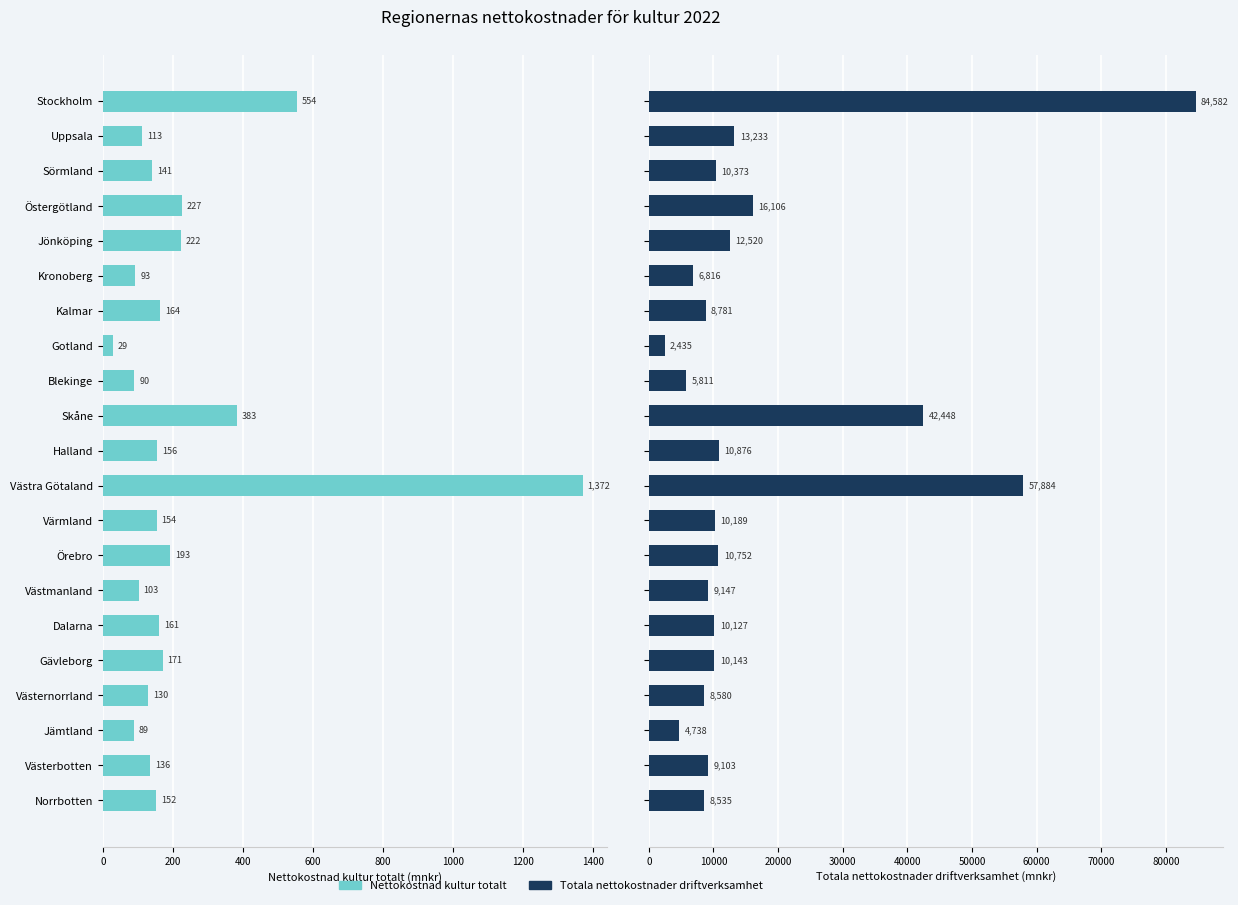

Reading left to right, extract all data points from this chart.

Nettokostnad kultur totalt: 554.0	113.0	141.0	227.0	222.0	93.0	164.0	29.3	90.2	383.0	156.0	1372.0	154.1	193.0	103.0	161.0	171.0	130.0	89.0	136.0	152.0
Totala nettokostnader driftverksamhet: 84582.0	13233.0	10373.0	16106.0	12520.0	6816.0	8781.0	2435.0	5811.0	42448.0	10876.0	57884.0	10189.0	10752.0	9147.0	10127.0	10143.0	8580.0	4738.0	9103.0	8535.0